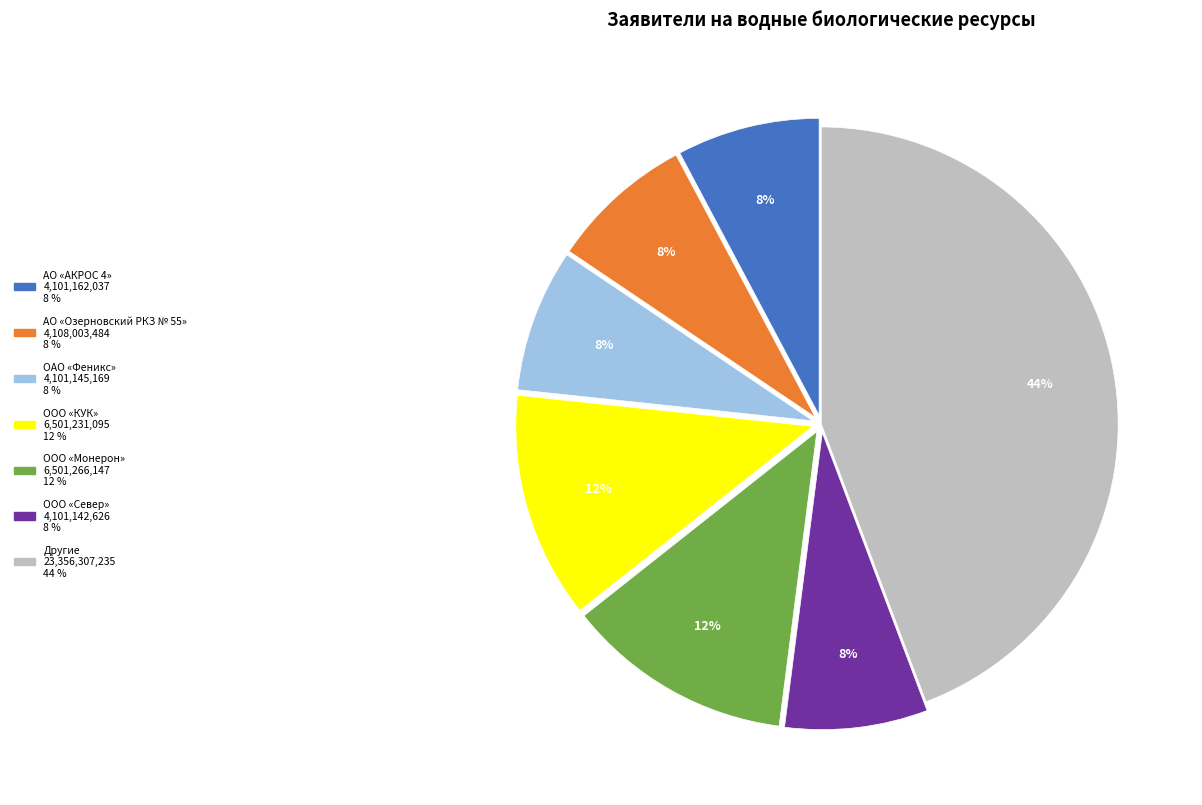

To the nearest percent, what is the average slice percentage?

14%